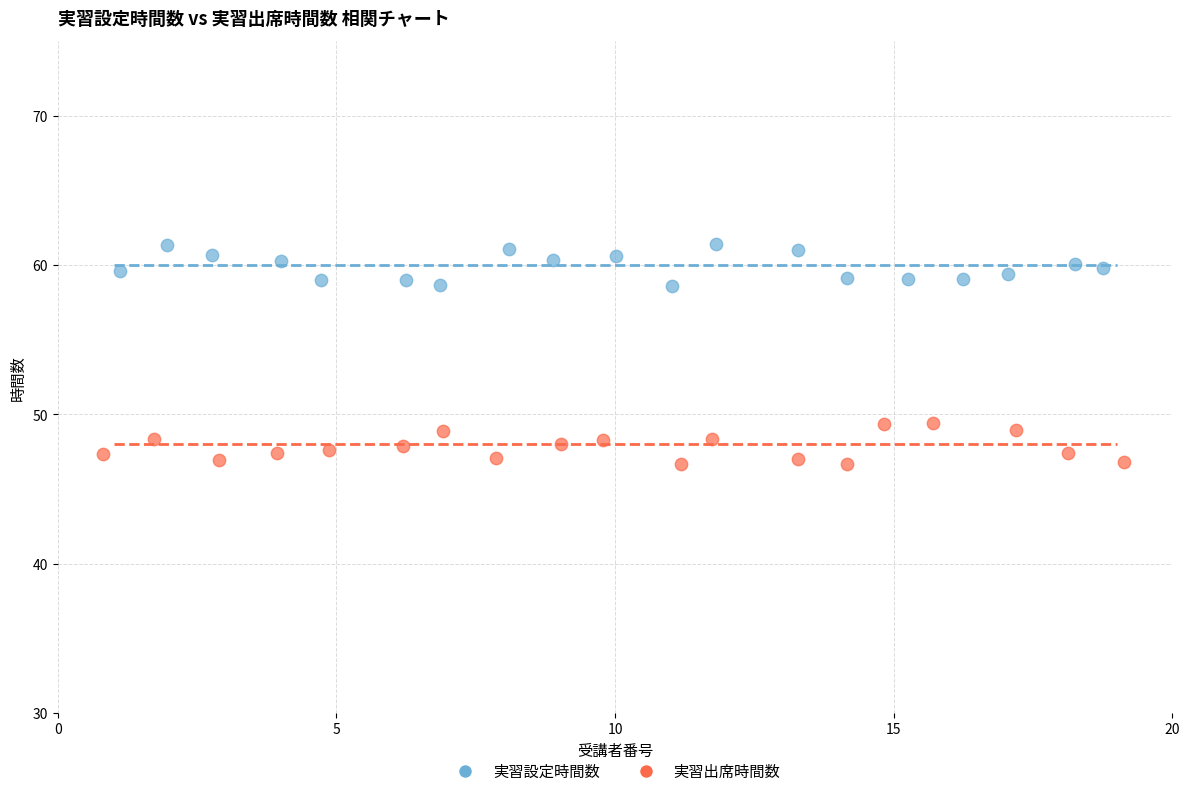

Which series contains the lowest Y value?

実習出席時間数